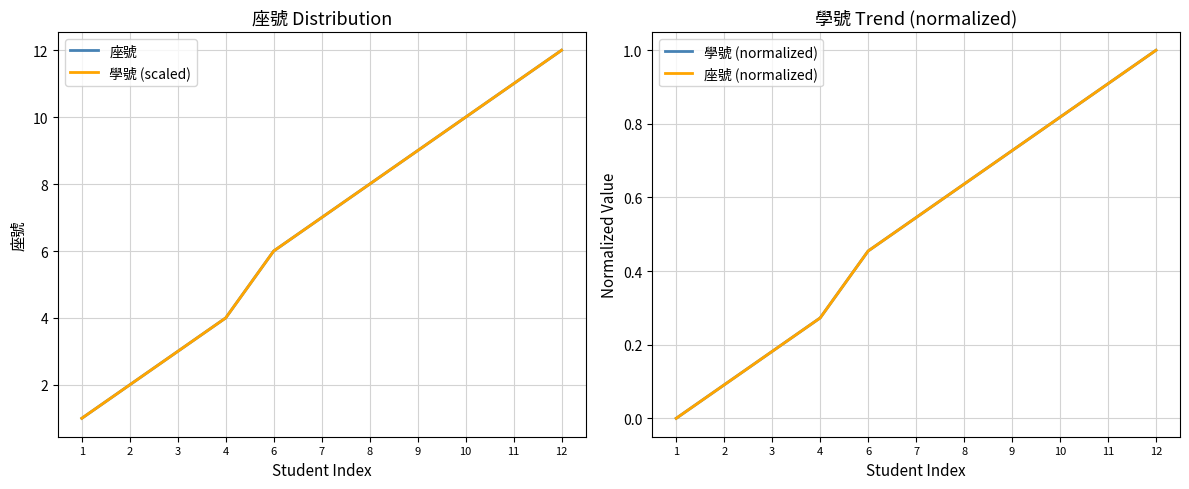

Reading left to right, transcribe all the data shown in this chart.

座號: 1=1.0	2=2.0	3=3.0	4=4.0	6=6.0	7=7.0	8=8.0	9=9.0	10=10.0	11=11.0	12=12.0
學號 (scaled): 1=1.0	2=2.0	3=3.0	4=4.0	6=6.0	7=7.0	8=8.0	9=9.0	10=10.0	11=11.0	12=12.0
學號 (normalized): 1=0.0	2=0.1	3=0.2	4=0.3	6=0.5	7=0.5	8=0.6	9=0.7	10=0.8	11=0.9	12=1.0
座號 (normalized): 1=0.0	2=0.1	3=0.2	4=0.3	6=0.5	7=0.5	8=0.6	9=0.7	10=0.8	11=0.9	12=1.0